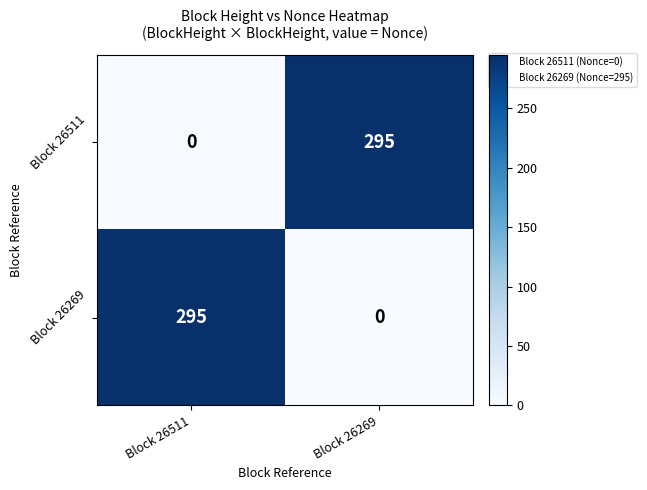

What is the sum of all Block 26269 values?

295